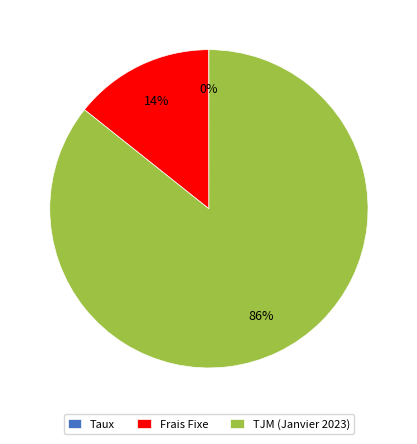

What is the largest slice in the pie chart?

TJM (Janvier 2023)